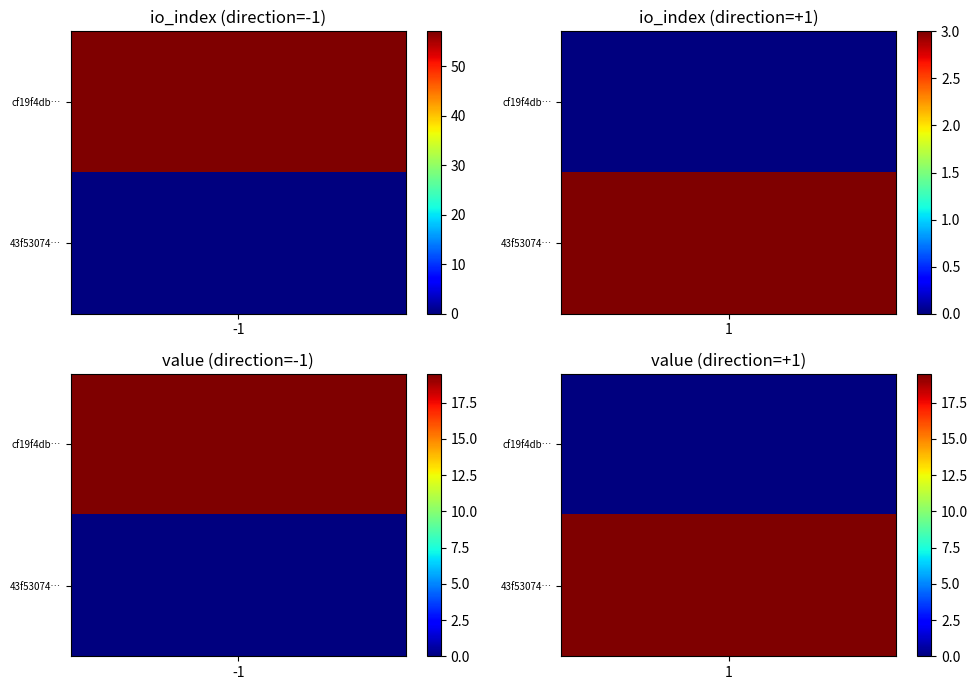

What is the approximate value of cf19f4db466e53f675d2fea05a2d84df7ffcf81 at value?

19.5